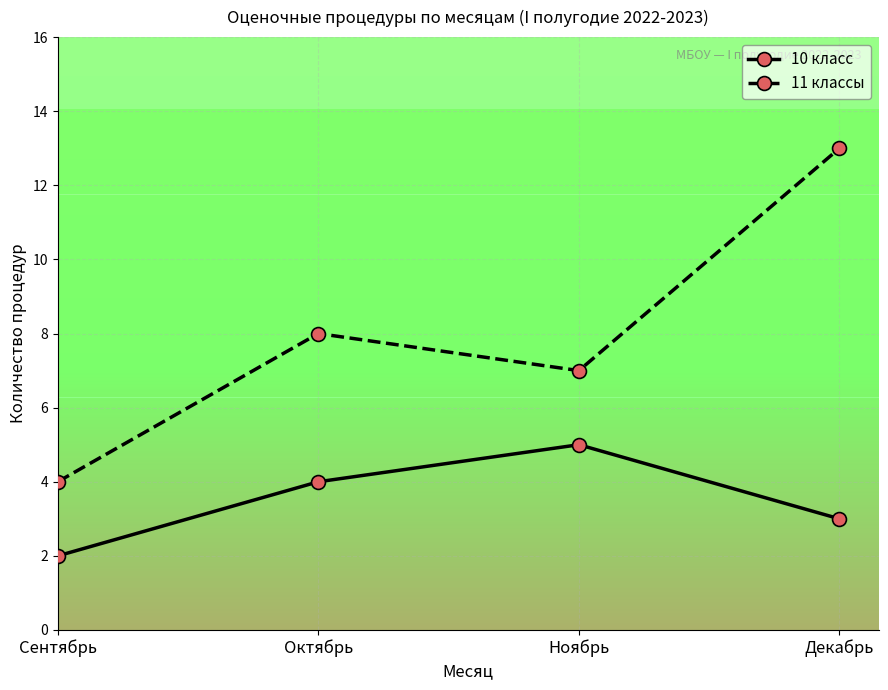

Which series has the largest range (max minus min)?

11 классы